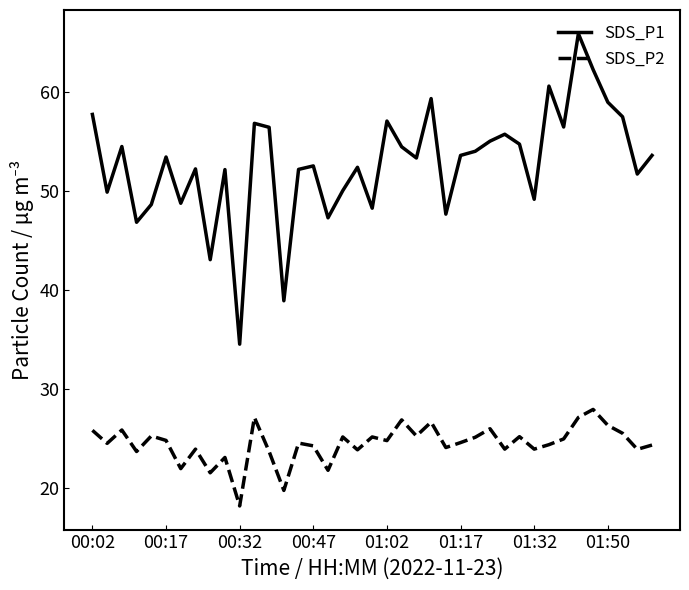

Which series has the largest range (max minus min)?

SDS_P1